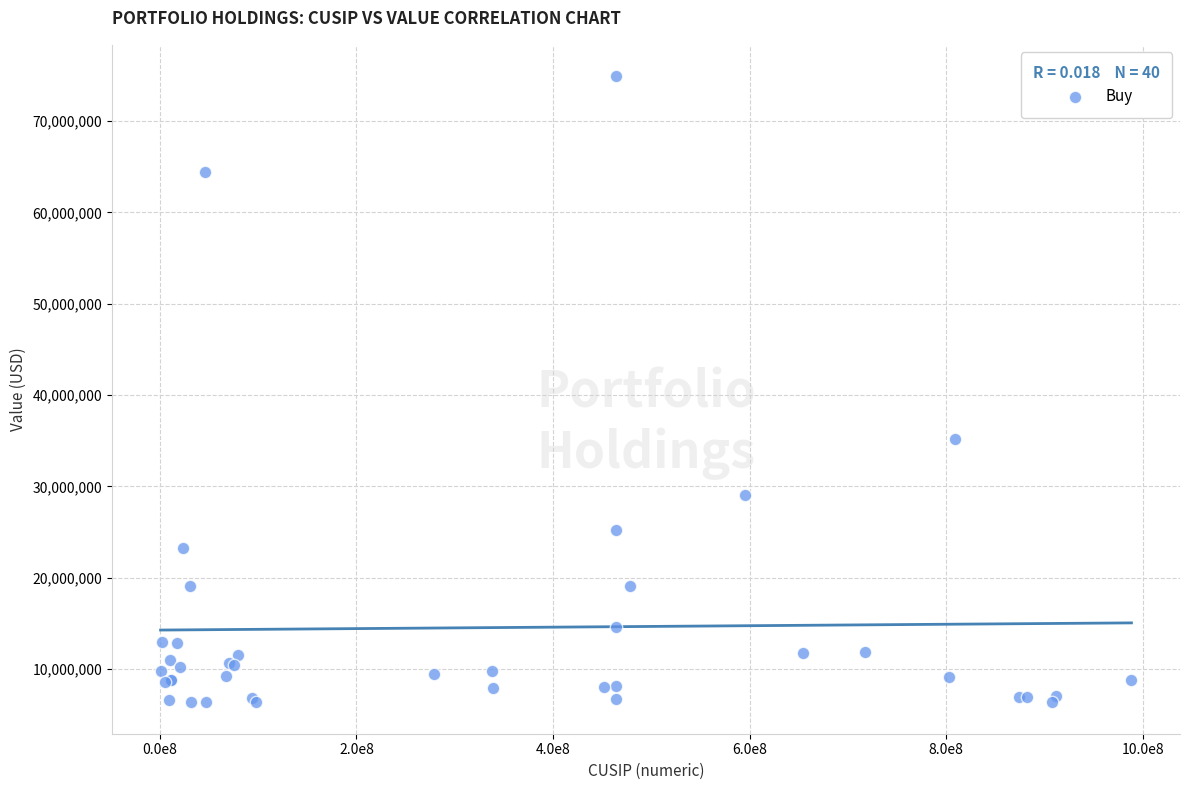

What Y value in the scatter plot is closest to 40624500?

35212000